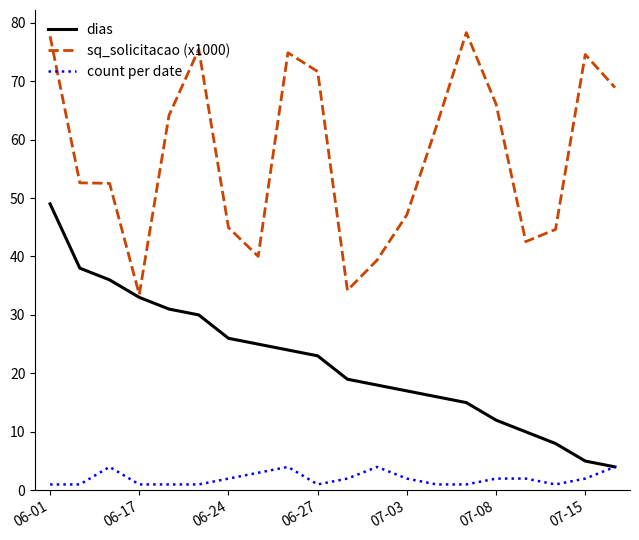

What is the greatest value displayed?

78.3